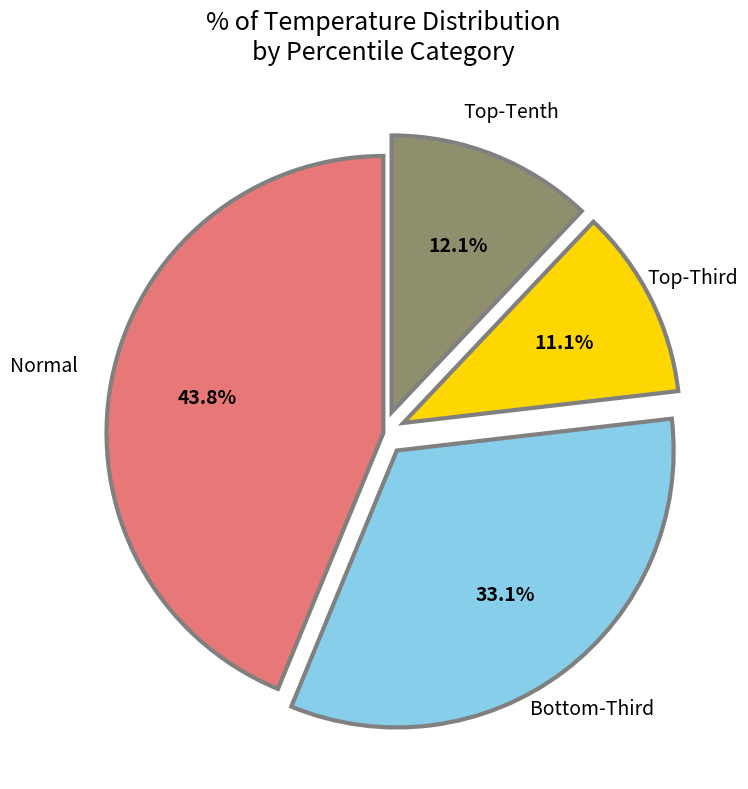

Which category has the biggest portion of the pie?

Normal